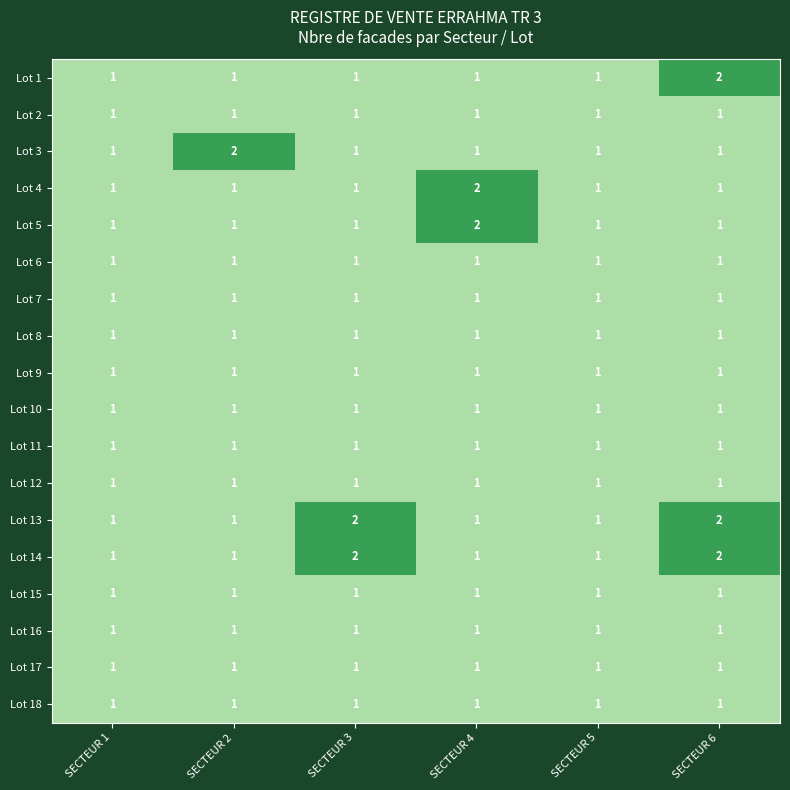

Count the Lot 4 values in the range 1 to 2.

6